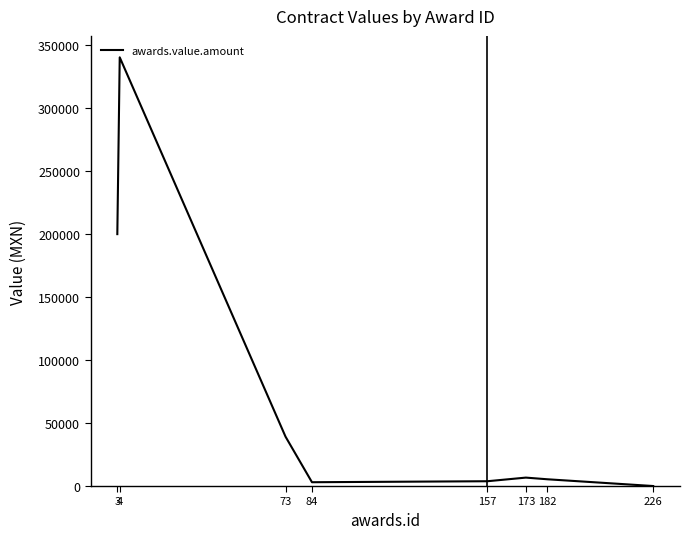

What is the difference between the maximum and minimum values?

340387.1